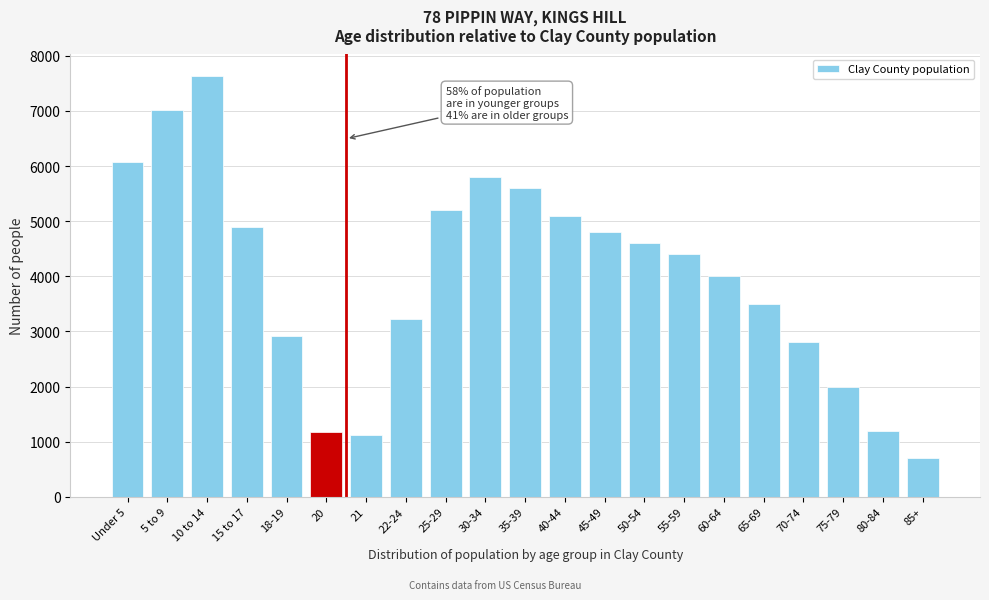

What is the label of the 4th bar from the right?

70-74